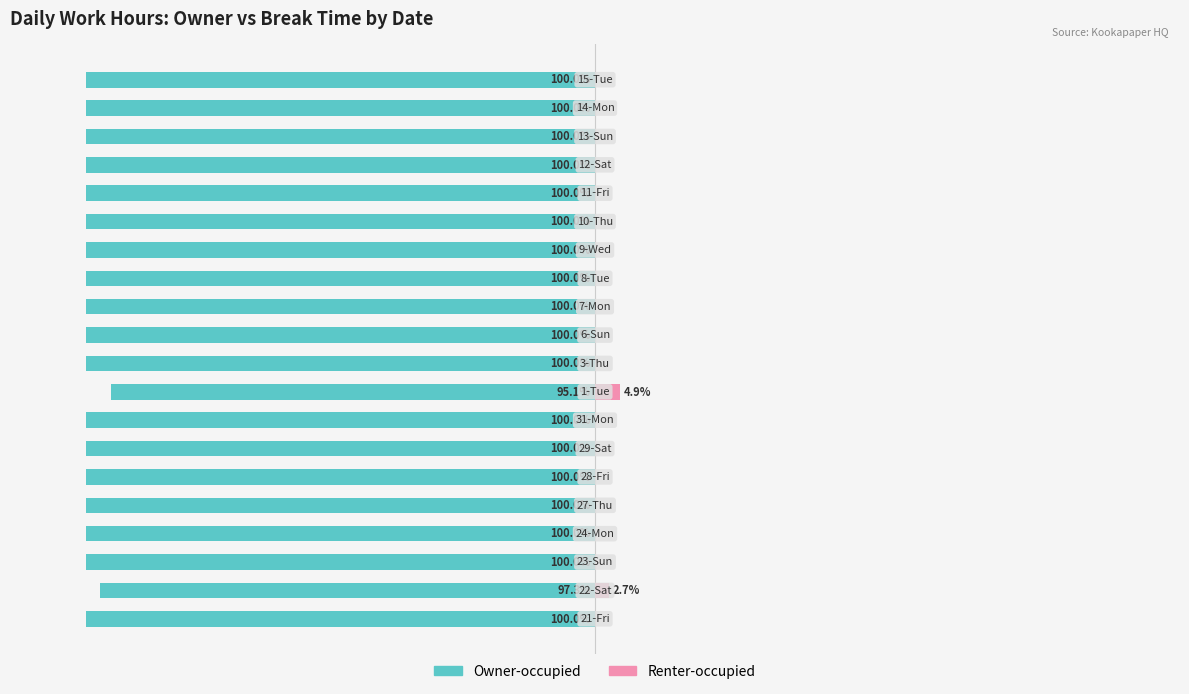

True or false: Renter-occupied has a value of 2.9 at 9.

False